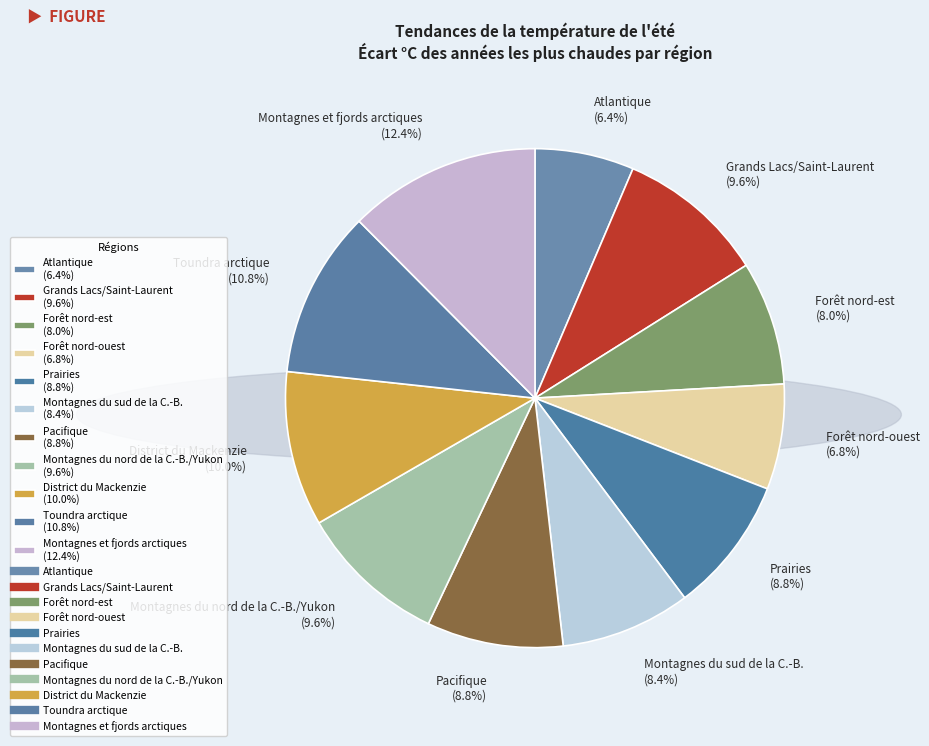

To the nearest percent, what portion does District du Mackenzie represent?

10%